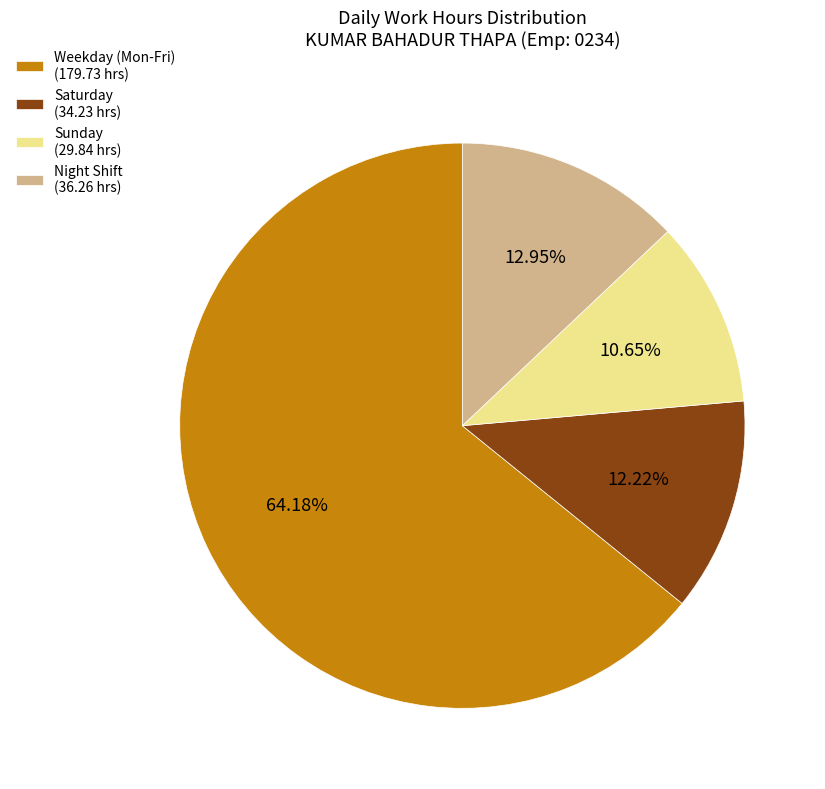

Combined, do Saturday (34.23 hrs) and Weekday (Mon-Fri) (179.73 hrs) account for over 50%?

Yes